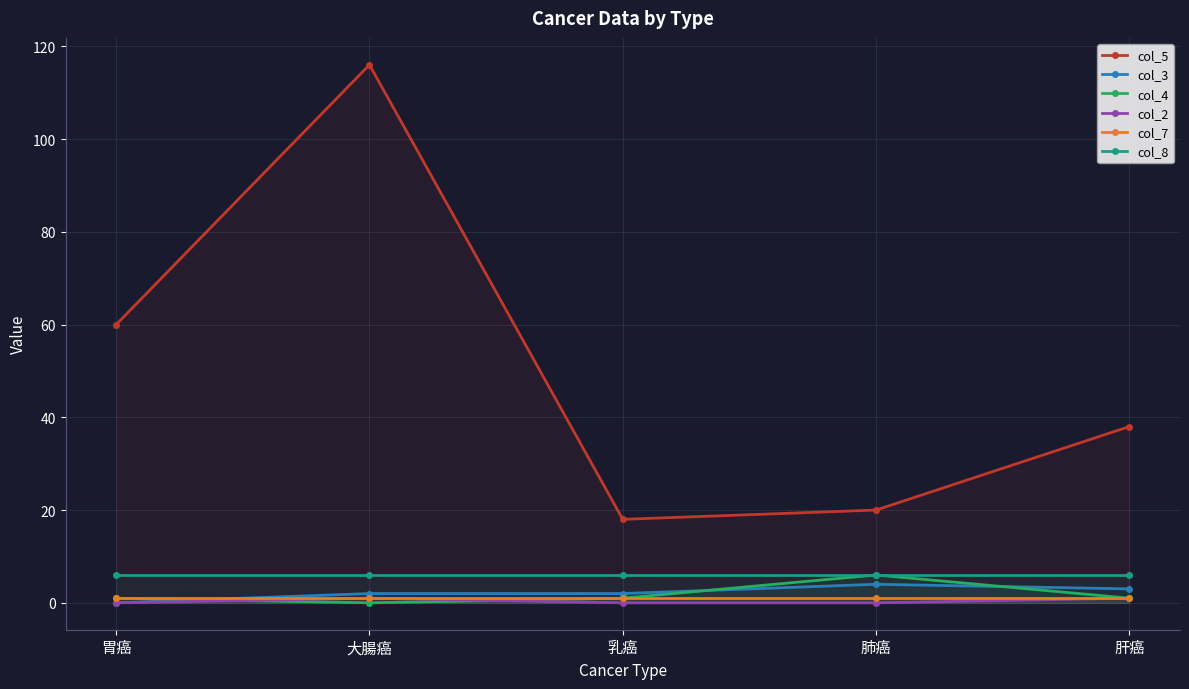

Reading left to right, extract all data points from this chart.

col_5: 胃癌=60	大腸癌=116	乳癌=18	肺癌=20	肝癌=38
col_3: 胃癌=0	大腸癌=2	乳癌=2	肺癌=4	肝癌=3
col_4: 胃癌=1	大腸癌=0	乳癌=1	肺癌=6	肝癌=1
col_2: 胃癌=0	大腸癌=1	乳癌=0	肺癌=0	肝癌=1
col_7: 胃癌=1	大腸癌=1	乳癌=1	肺癌=1	肝癌=1
col_8: 胃癌=6	大腸癌=6	乳癌=6	肺癌=6	肝癌=6